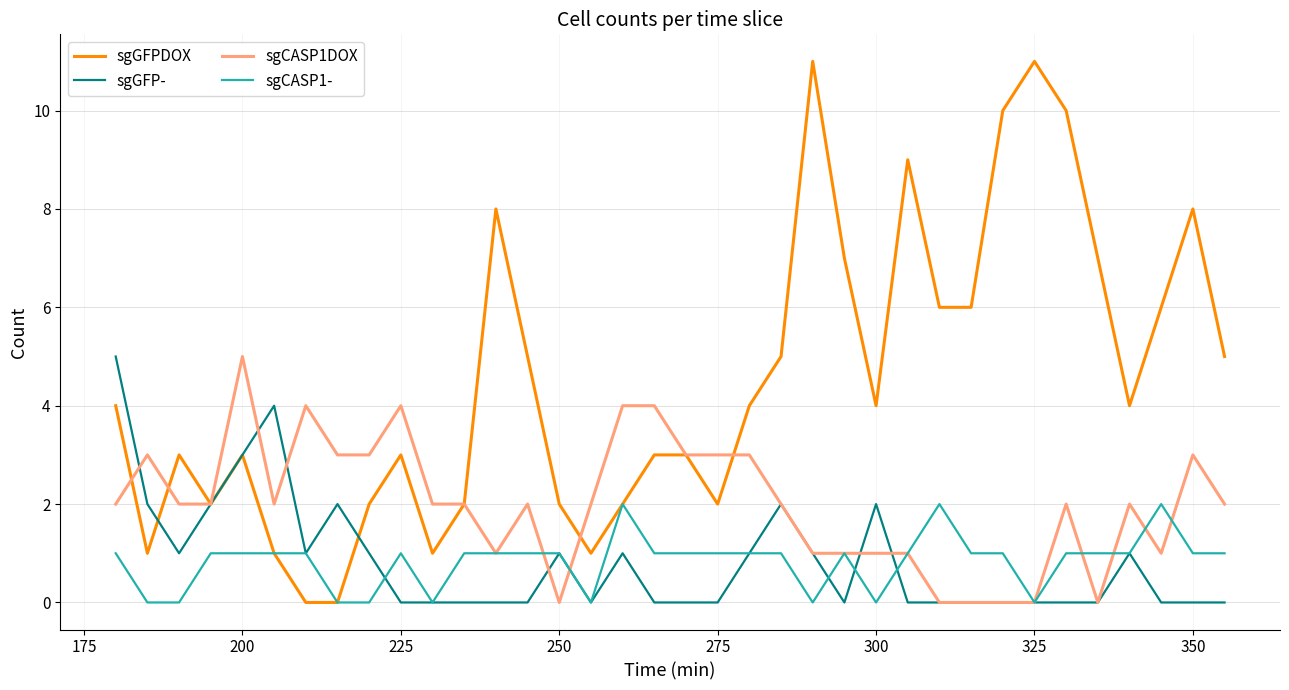

Which series has the largest range (max minus min)?

sgGFPDOX